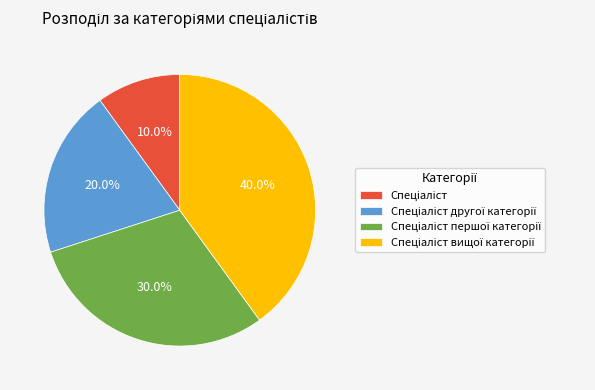

Is there a majority slice in this chart?

No